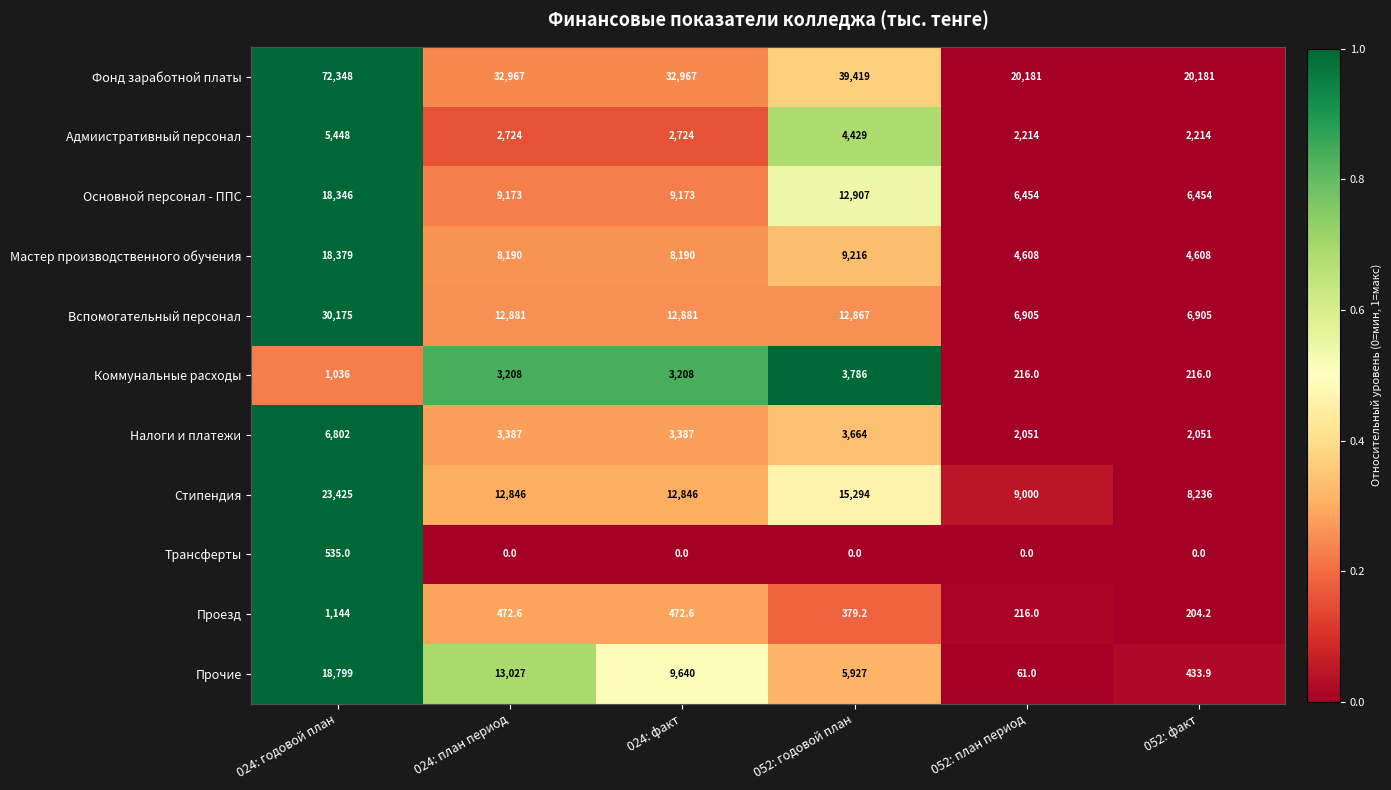

What is the minimum value for Налоги и платежи?

2051.0